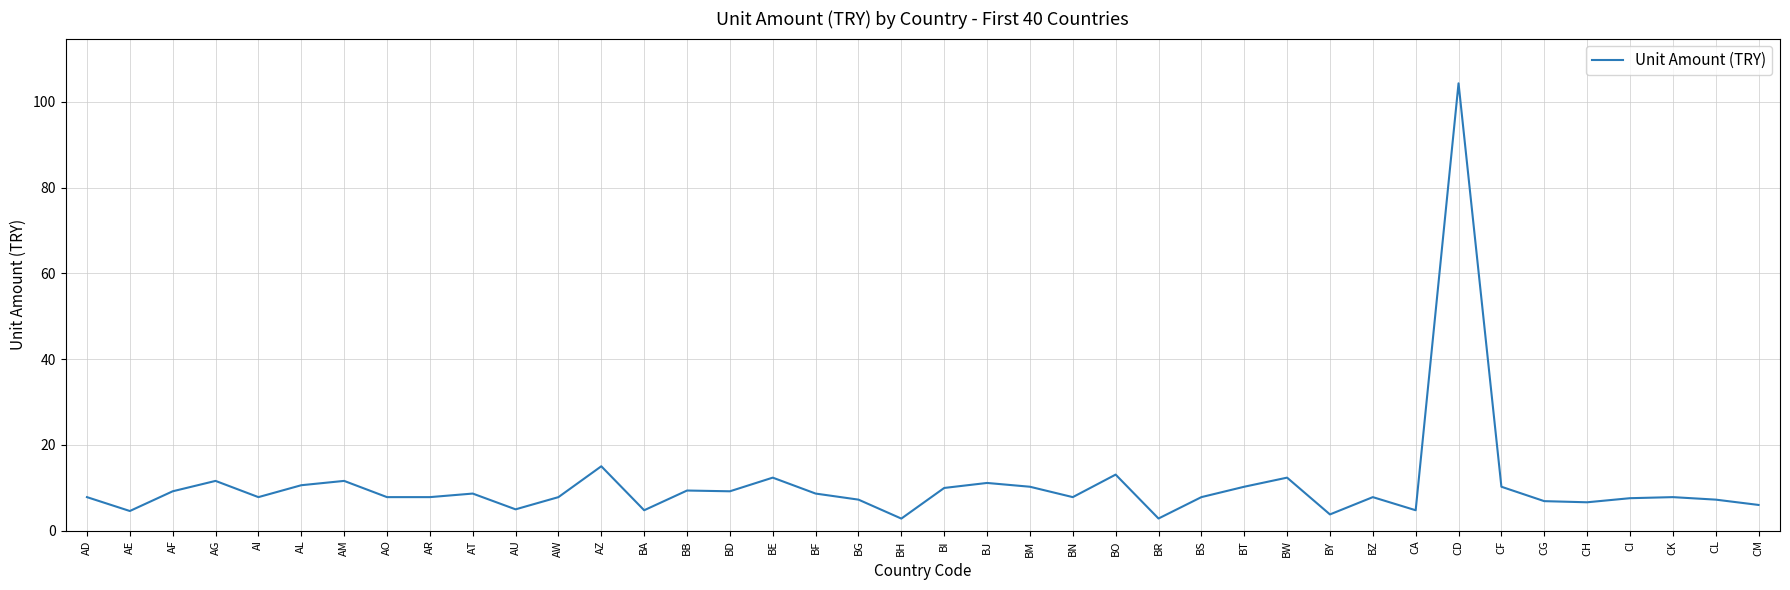

The value at BJ is 11.1. True or false?

True